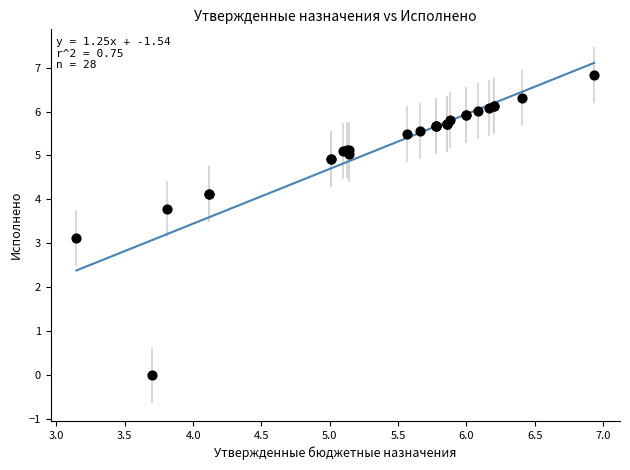

What Y value in the scatter plot is closest to 3?

3.1